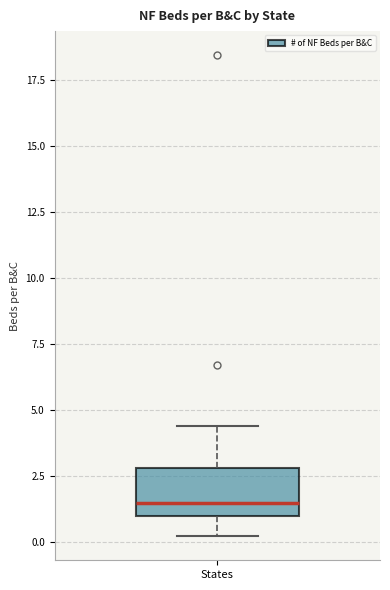

Read this box plot against the y-axis: the position of the median line, the range covered by the box, and the ends of both whiskers. The values are not printed on the chart, so give them approximately, as read against the axis.

median 1.5, box 1.0 to 3.0, whiskers 0.0 to 4.5